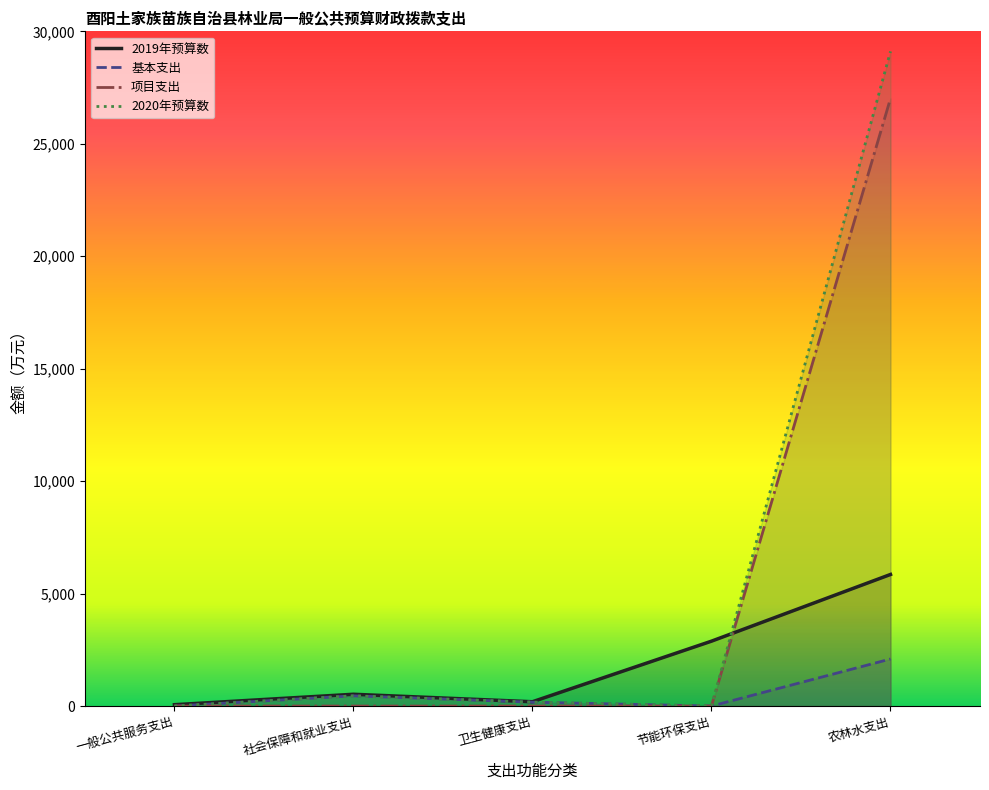

What is the maximum value shown in the chart?

29107.4